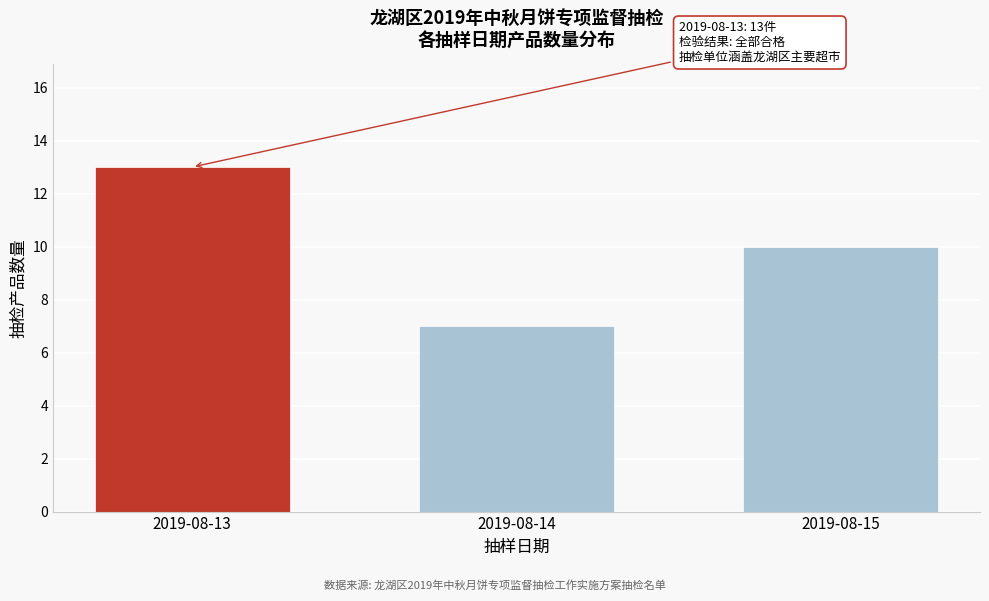

Reading right to left, transcribe all the data shown in this chart.

2019-08-15=10	2019-08-14=7	2019-08-13=13